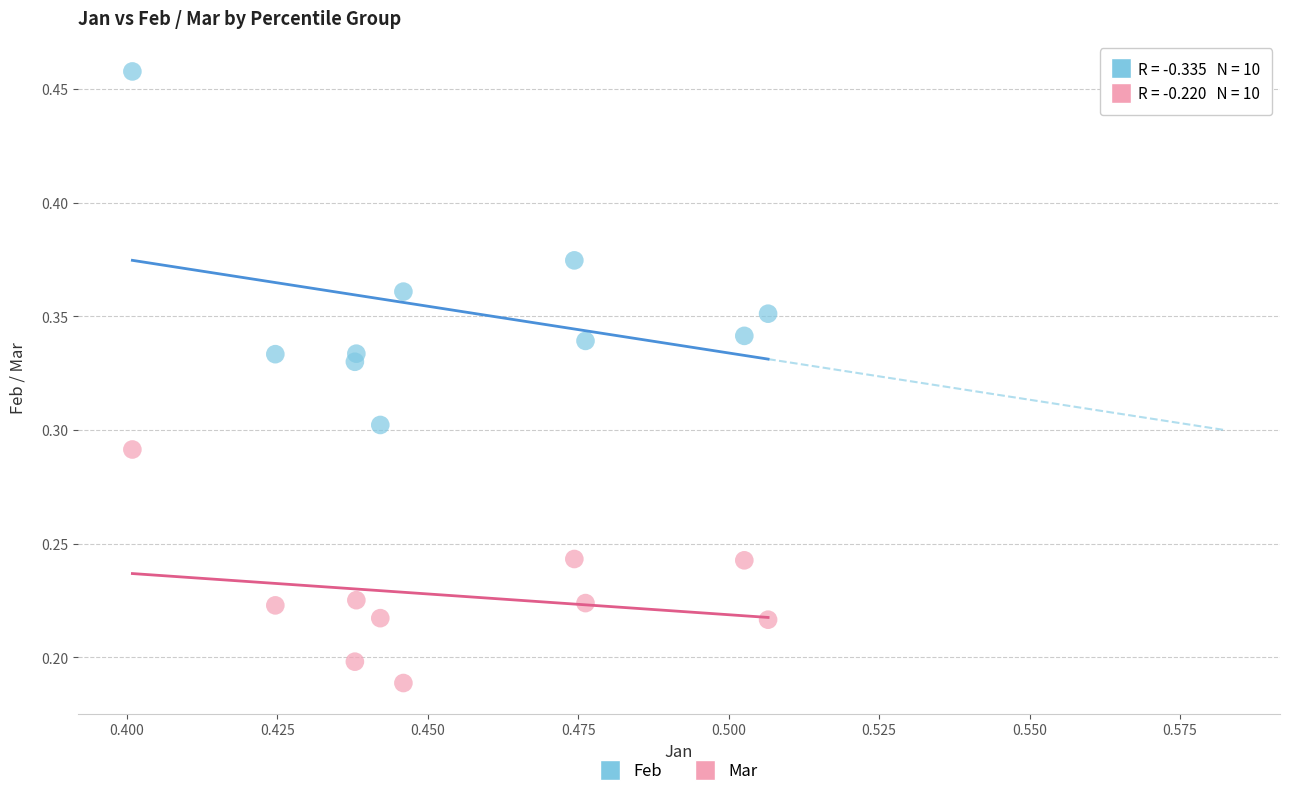

Which series contains the highest Y value?

Feb